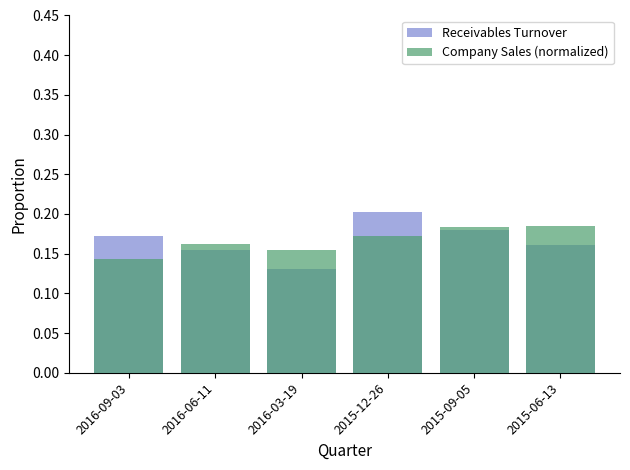

How many categories are shown in the chart?

6